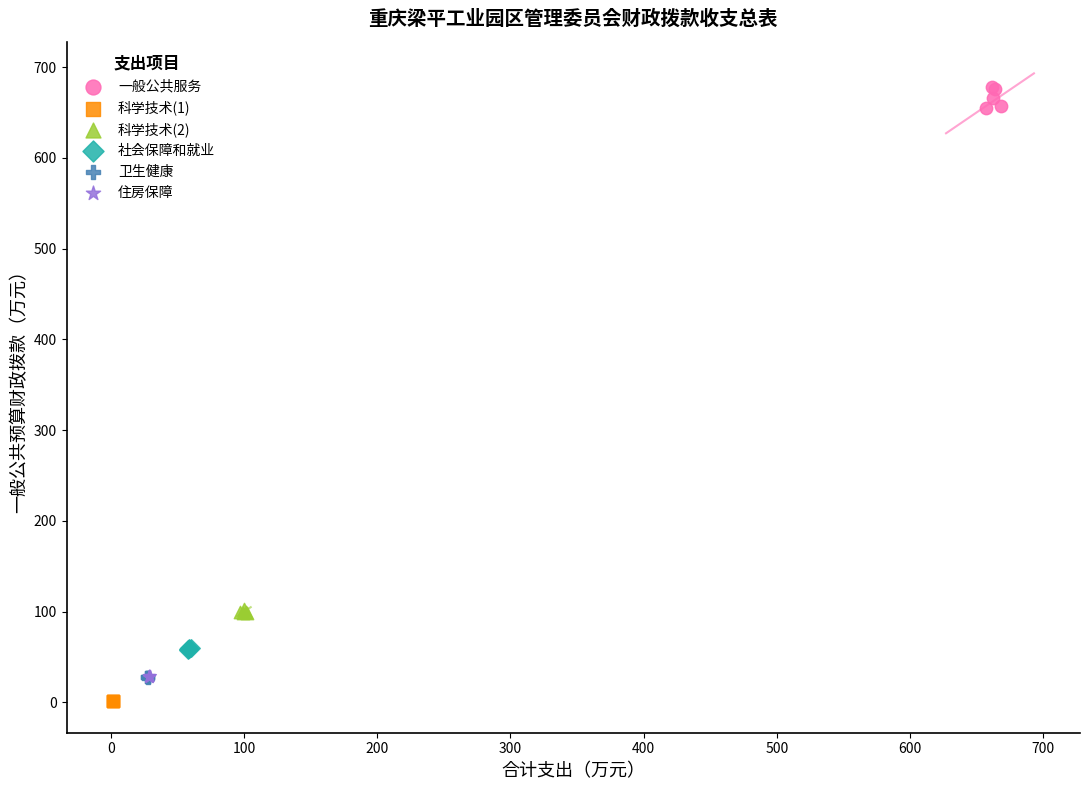

Which series contains the highest Y value?

一般公共服务